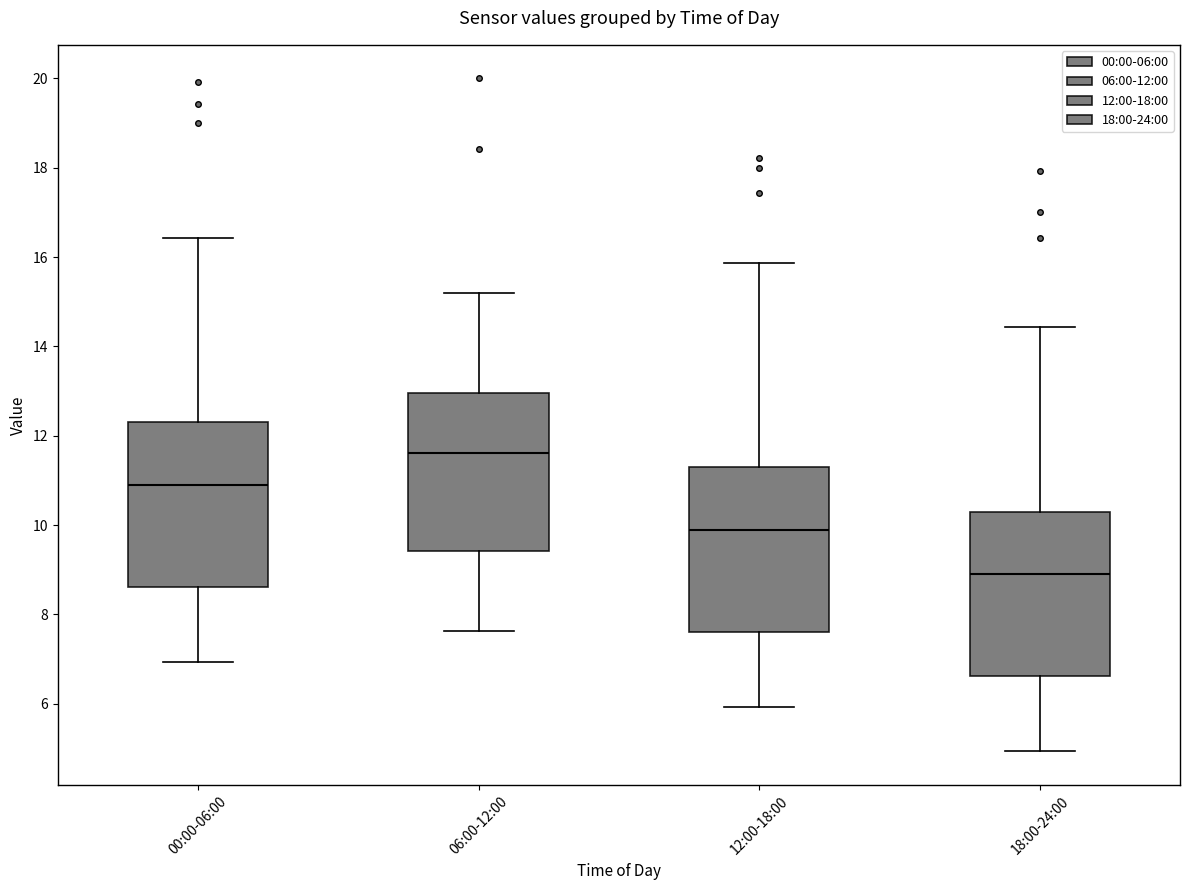

Which box has the highest median line?

06:00-12:00